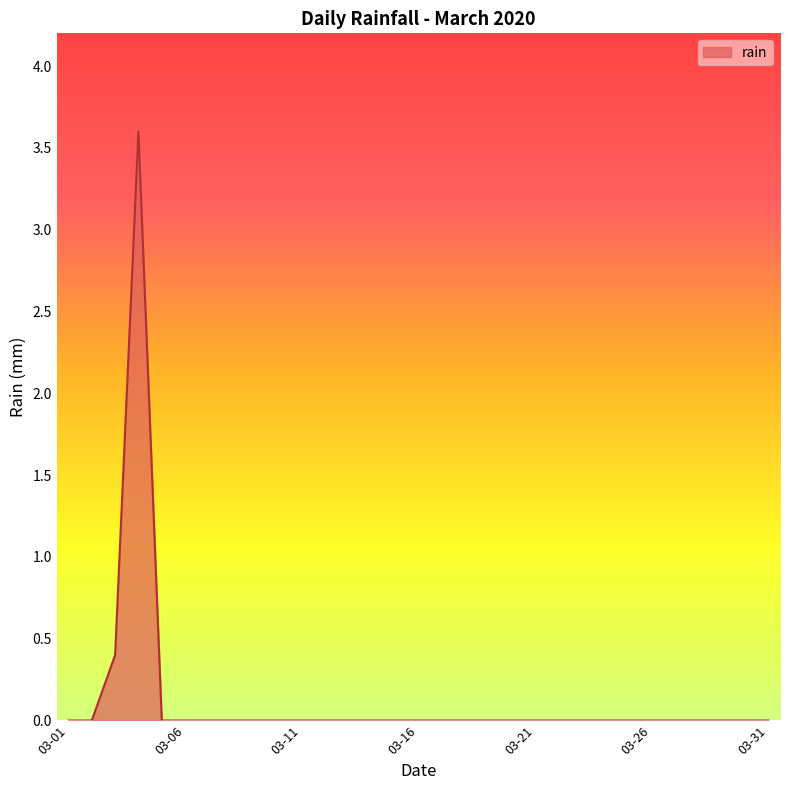

What is the difference between the maximum and minimum values?

3.6